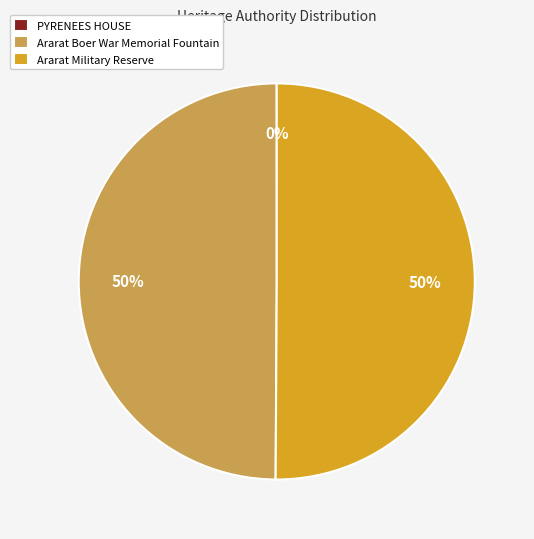

Is it true that Ararat Military Reserve is 63% of the pie?

False